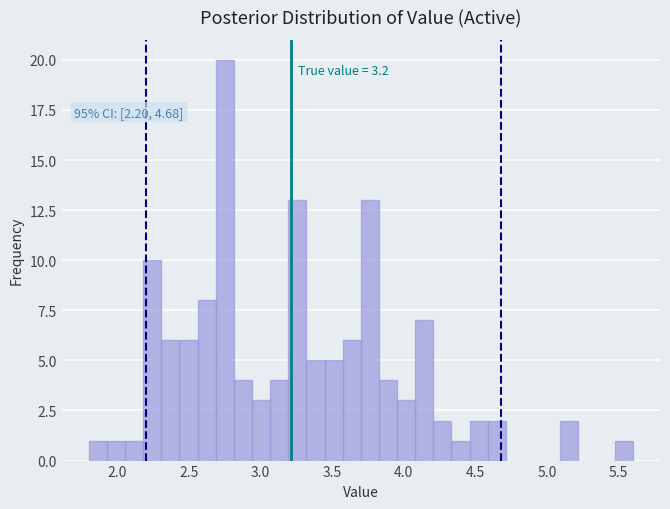

Around what value on the x-axis is the tallest bar? Give the approximate position of its centre, as read against the axis.

2.75